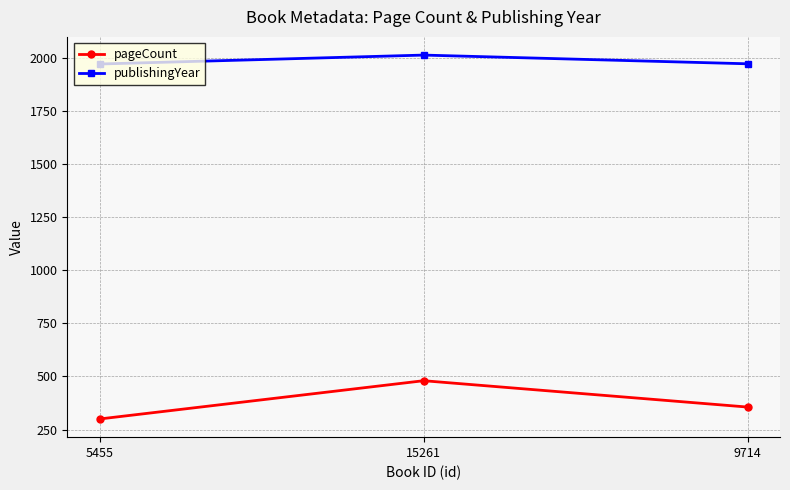

Which series has the widest spread of values?

pageCount